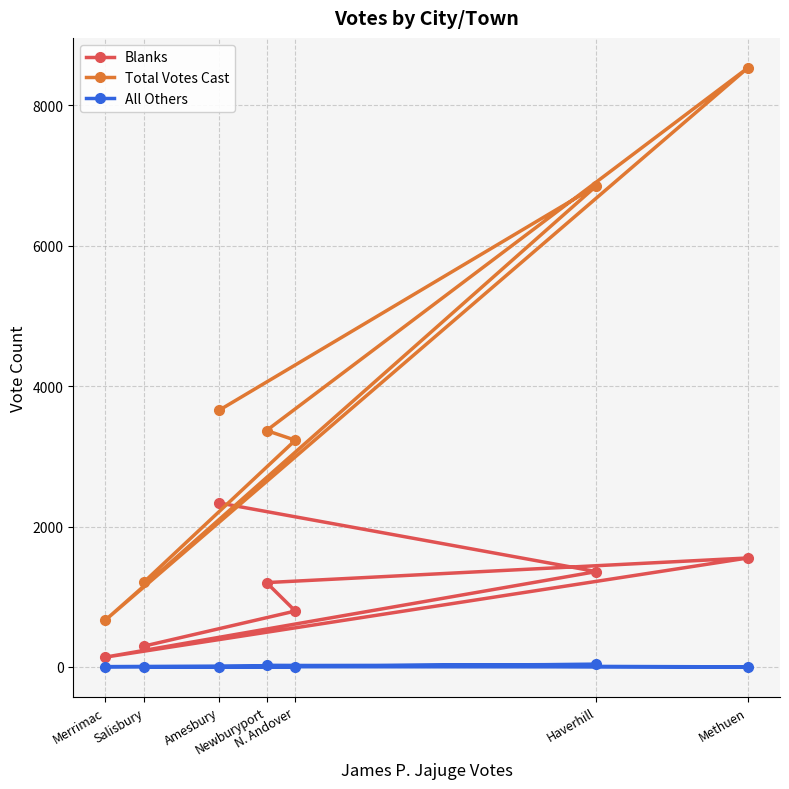

True or false: Total Votes Cast has more than 2 interior local peaks.

False